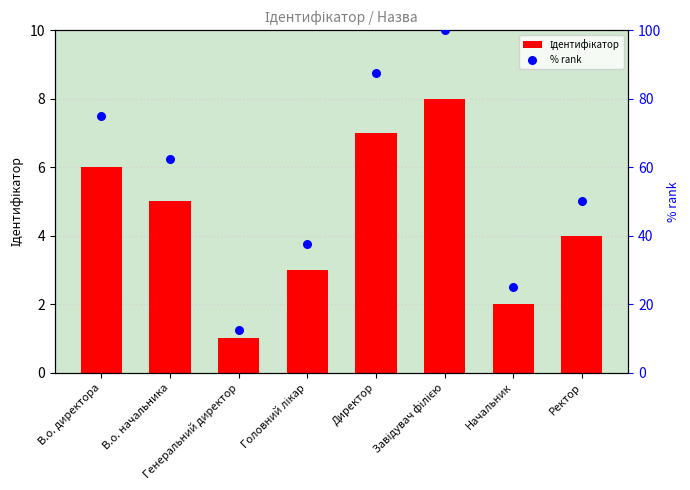

What is the total value across all series at В.о. директора?

81.0